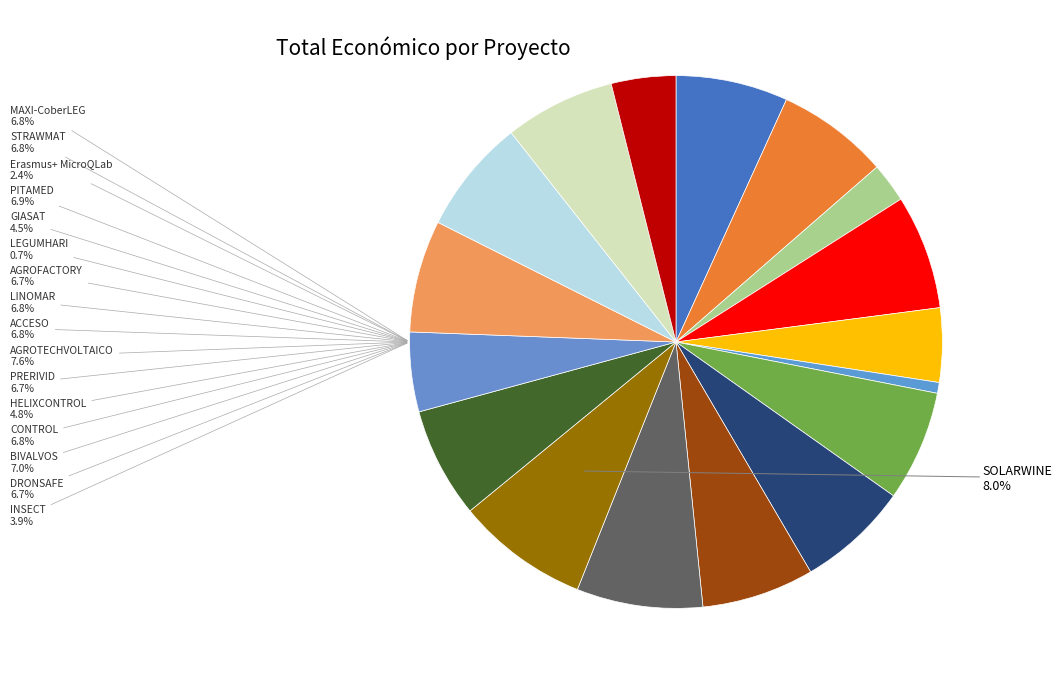

What percentage do ACCESO and STRAWMAT together represent?

13.6%